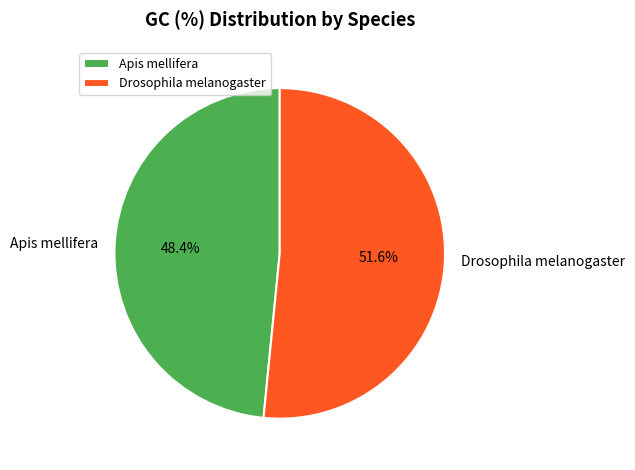

Which has a higher value, Apis mellifera or Drosophila melanogaster?

Drosophila melanogaster